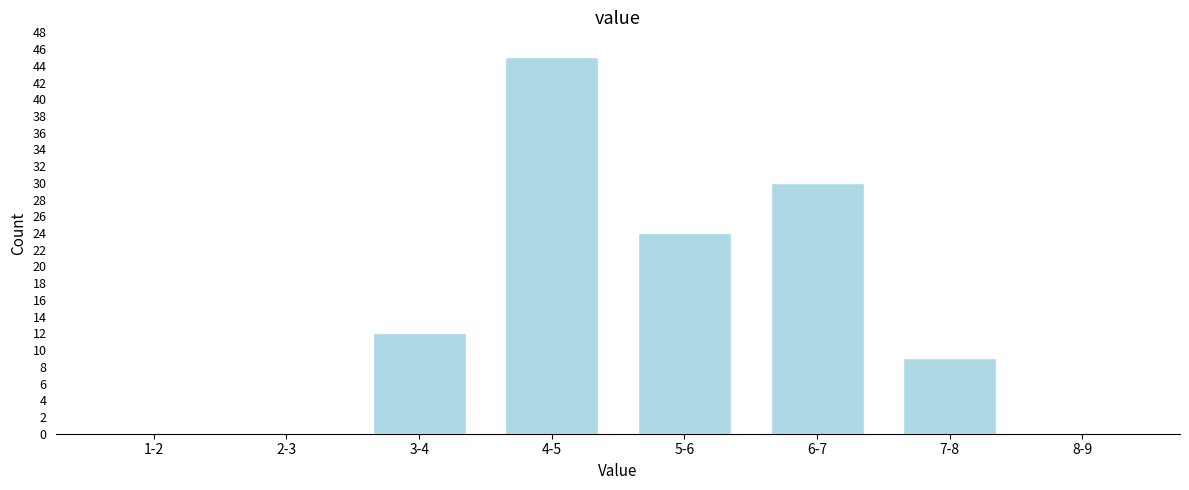

Reading left to right, extract all data points from this chart.

1-2=0	2-3=0	3-4=12	4-5=45	5-6=24	6-7=30	7-8=9	8-9=0